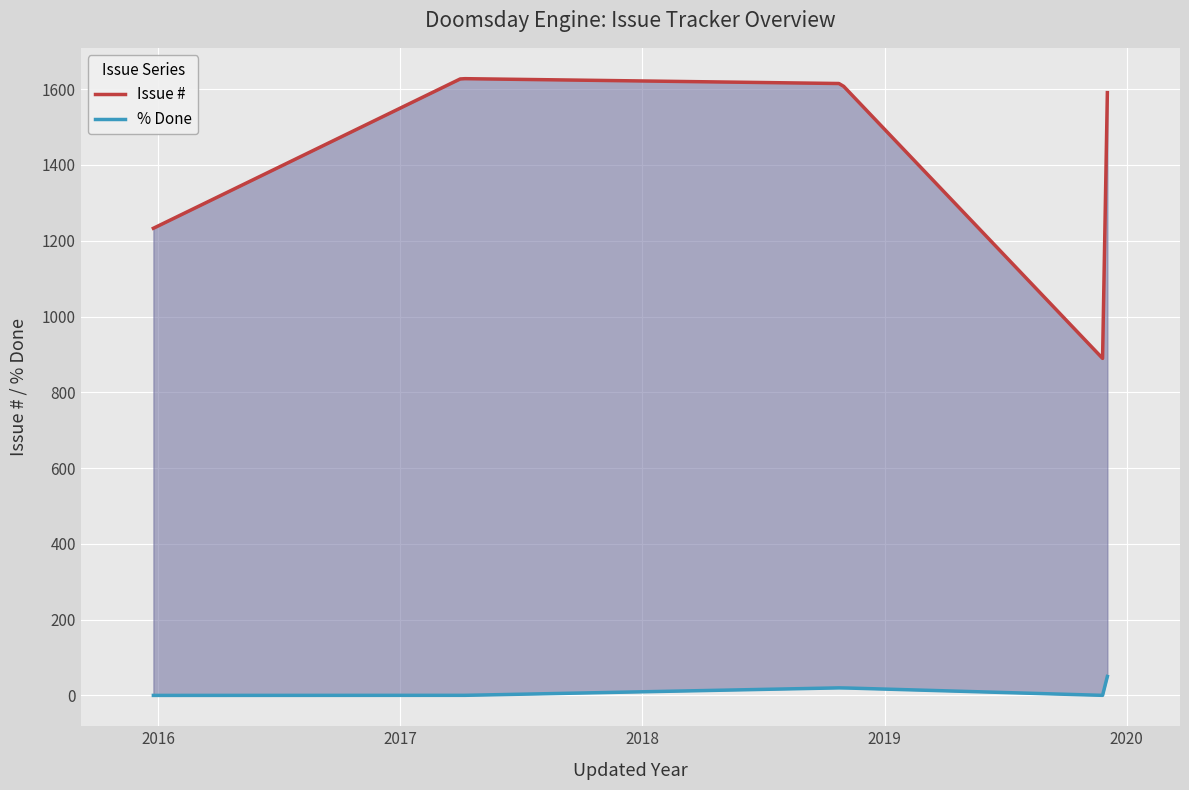

What is the average value of the % Done series?

12